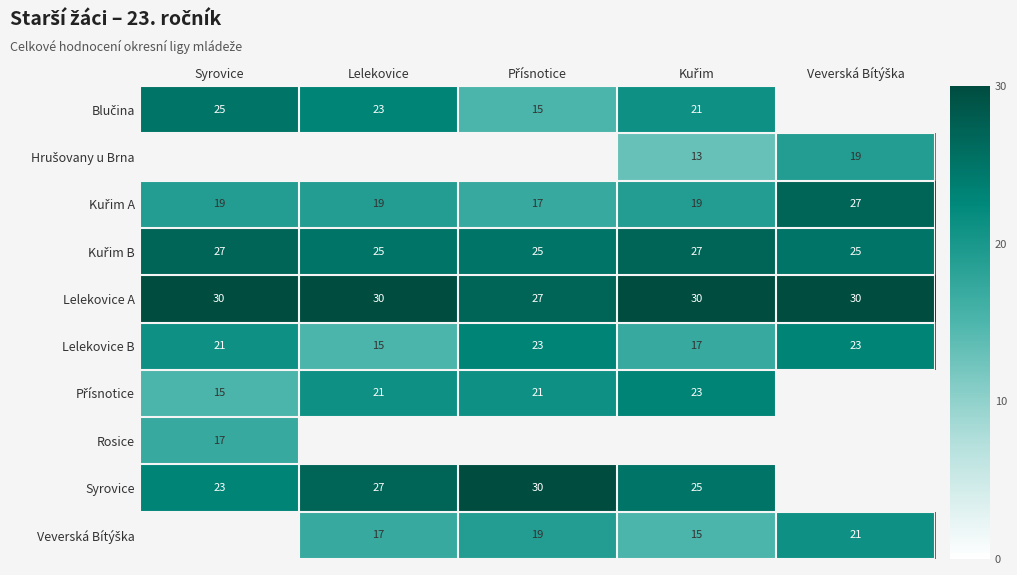

What is the approximate value of Lelekovice A at Syrovice?

30